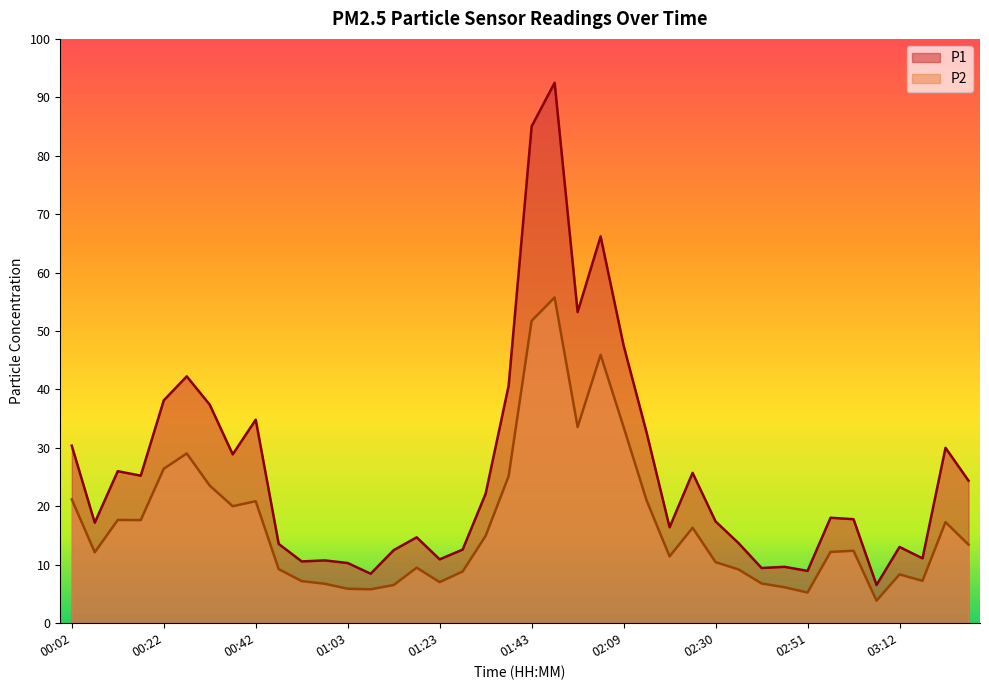

The P2 series shows 6.5 at 01:13. True or false?

True